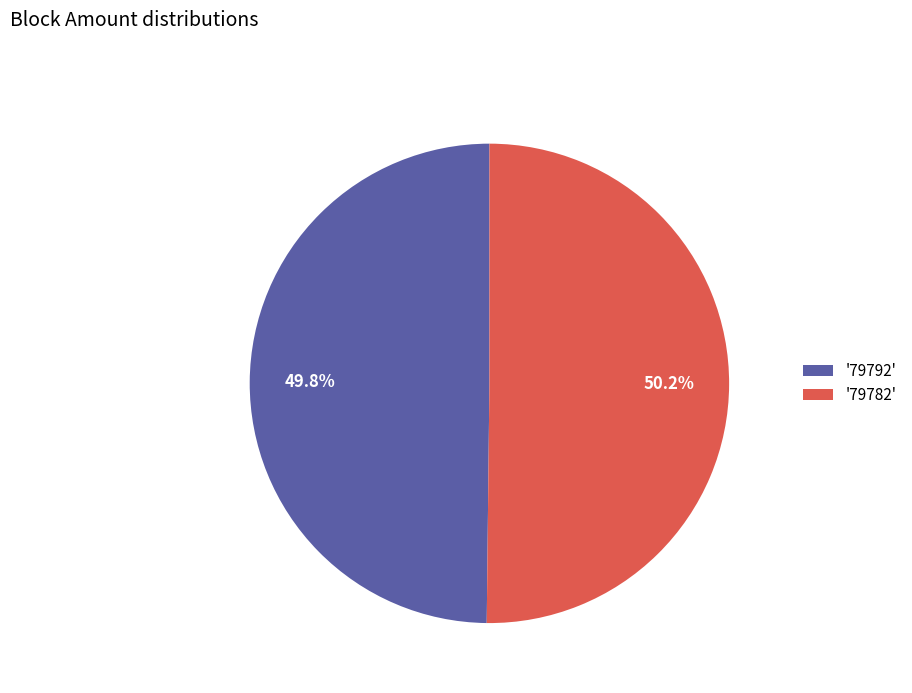

Is there any slice that represents more than half of the pie?

Yes